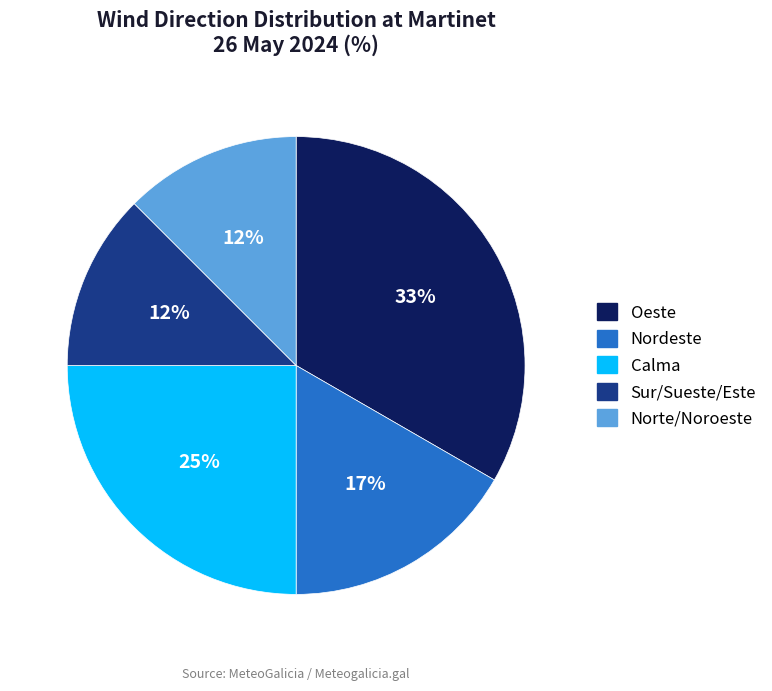

To the nearest percent, what percentage of the pie is Nordeste?

17%